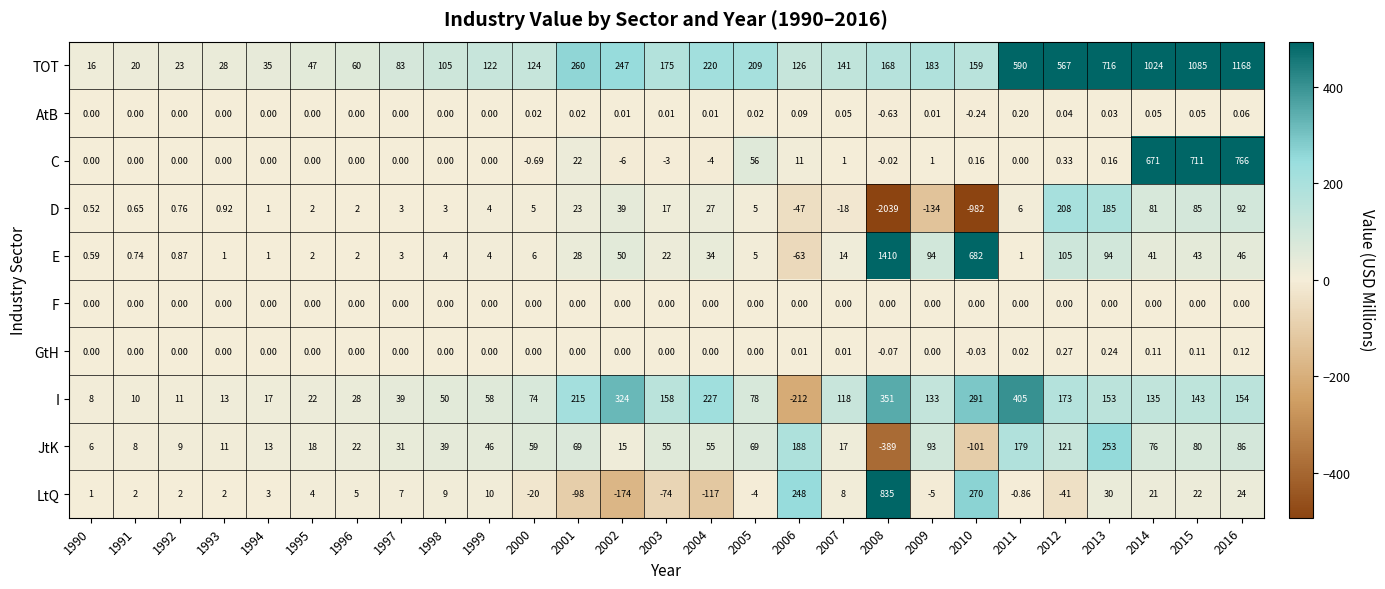

Between 1992 and 1994, which series saw the biggest shift?

TOT